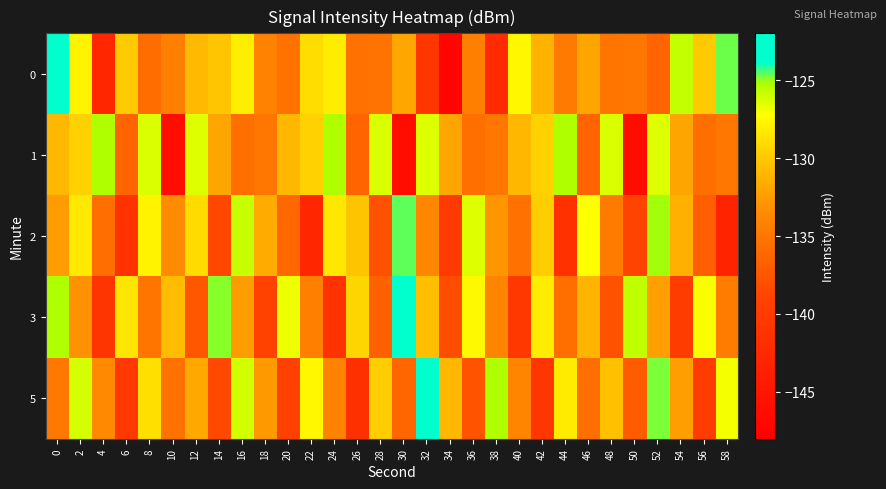

Rank the series by their maximum value, from lowest to highest.

1, 2, 5, 0, 3